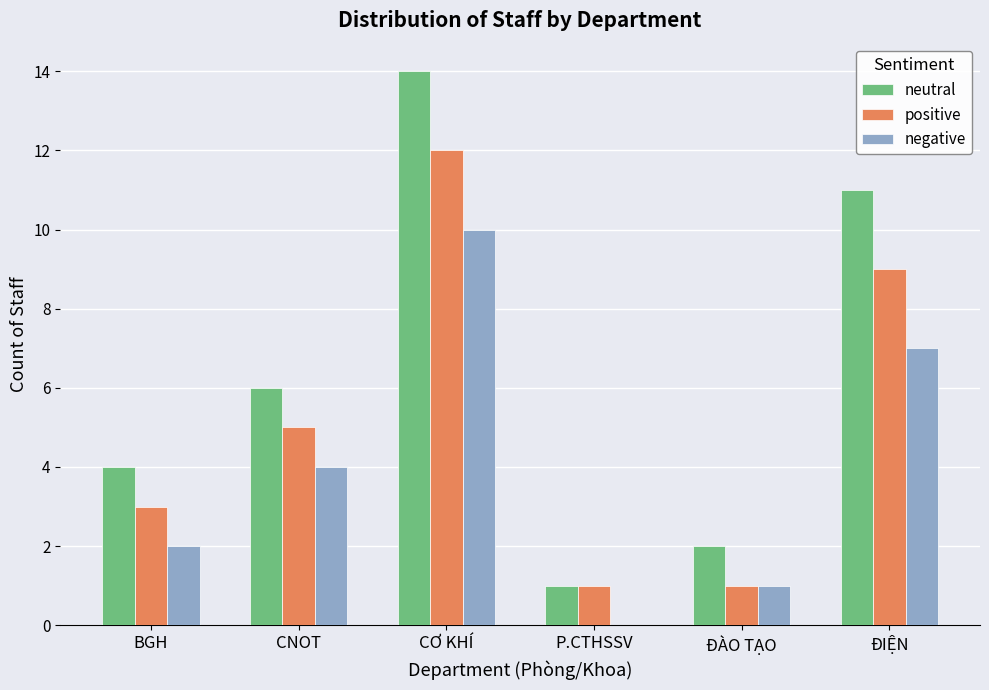

The positive series shows 15 at ĐIỆN. True or false?

False